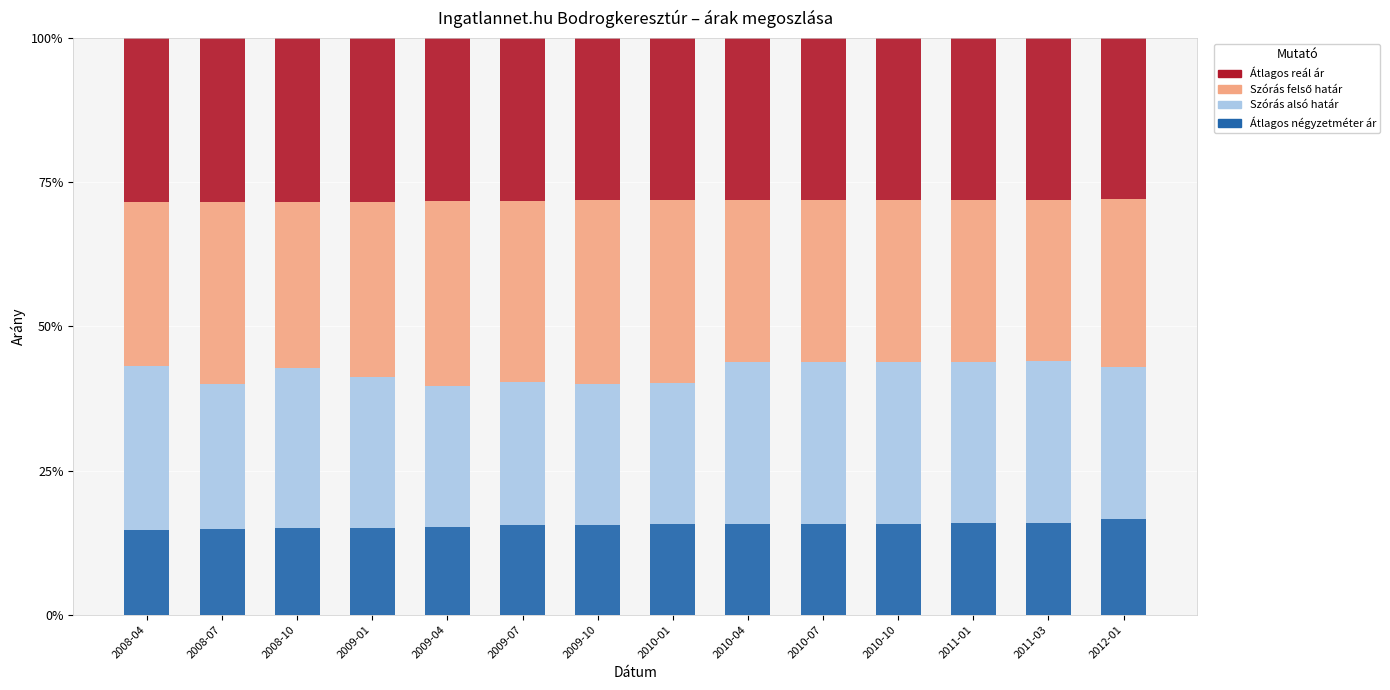

How many data points does each series have?

14